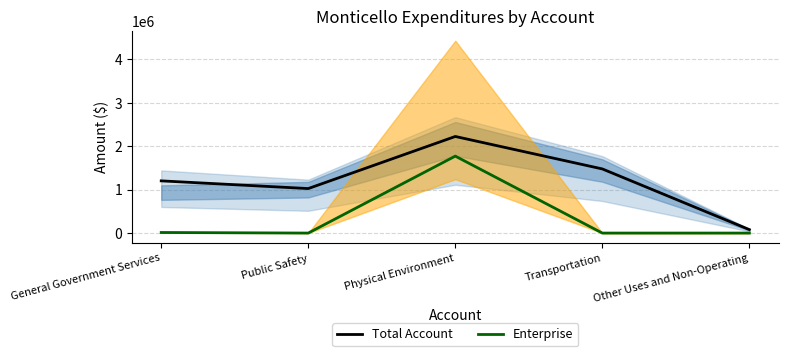

Reading right to left, list all the values displayed in this chart.

Total Account: 79119	1477031	2224695	1025005	1202310
Enterprise: 0	0	1772269	0	12940